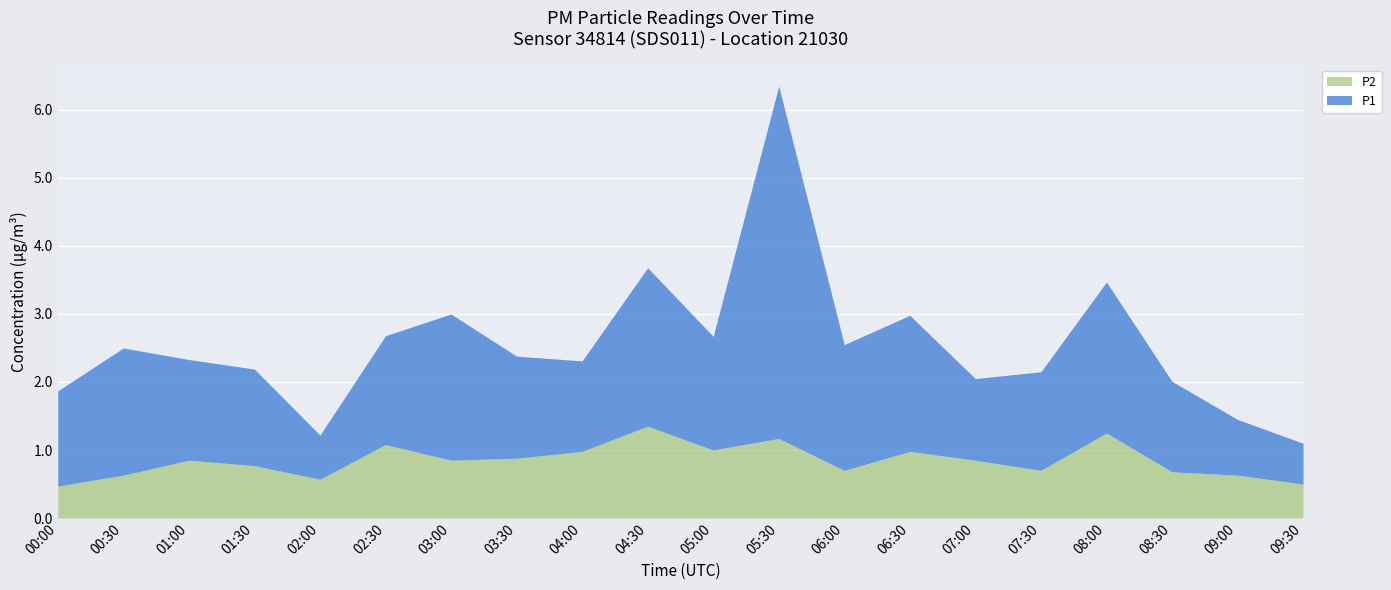

What is the difference between the P2 values at 01:00 and 00:00?

0.4